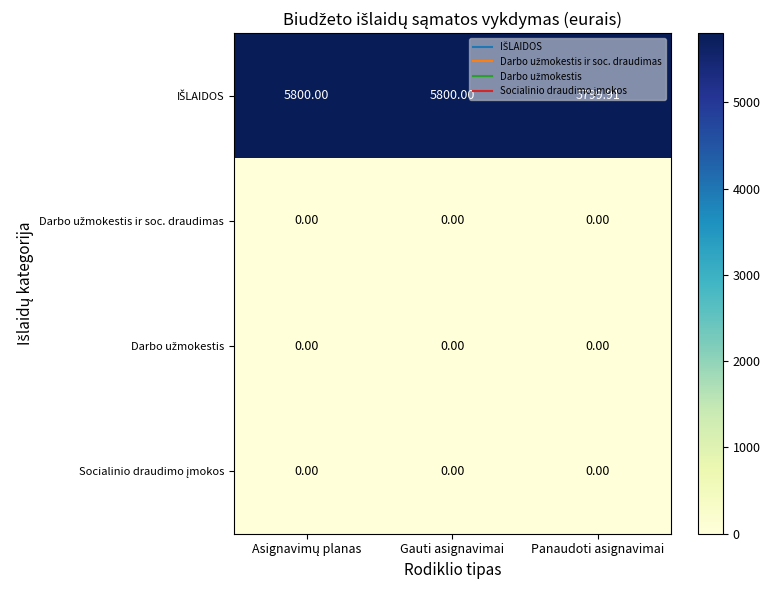

How many distinct data groups are displayed?

4